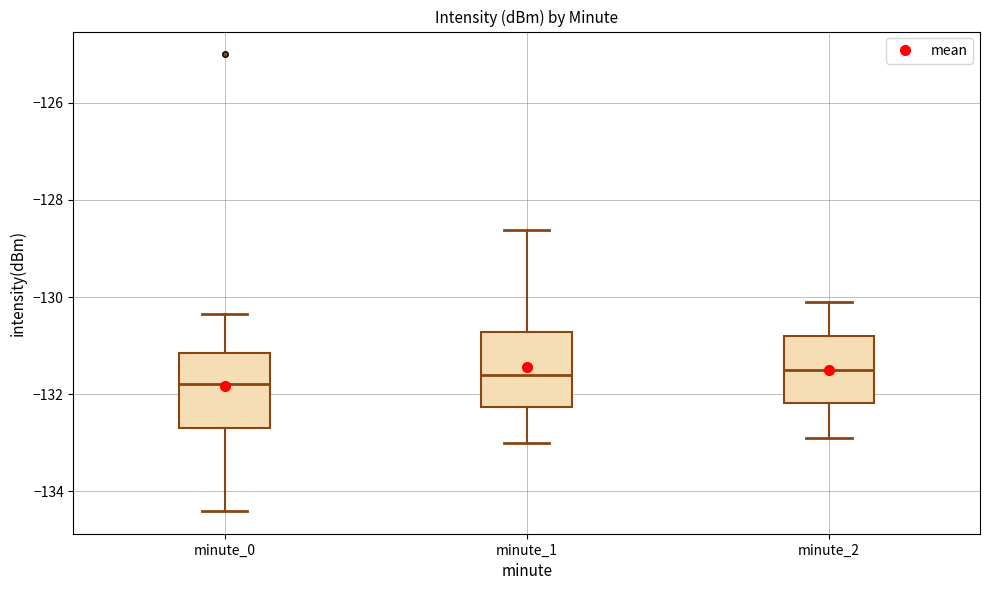

Where does the lower whisker of the box for minute_1 end on the y-axis? The values are not printed on the chart, so give them approximately, as read against the axis.

-133.0